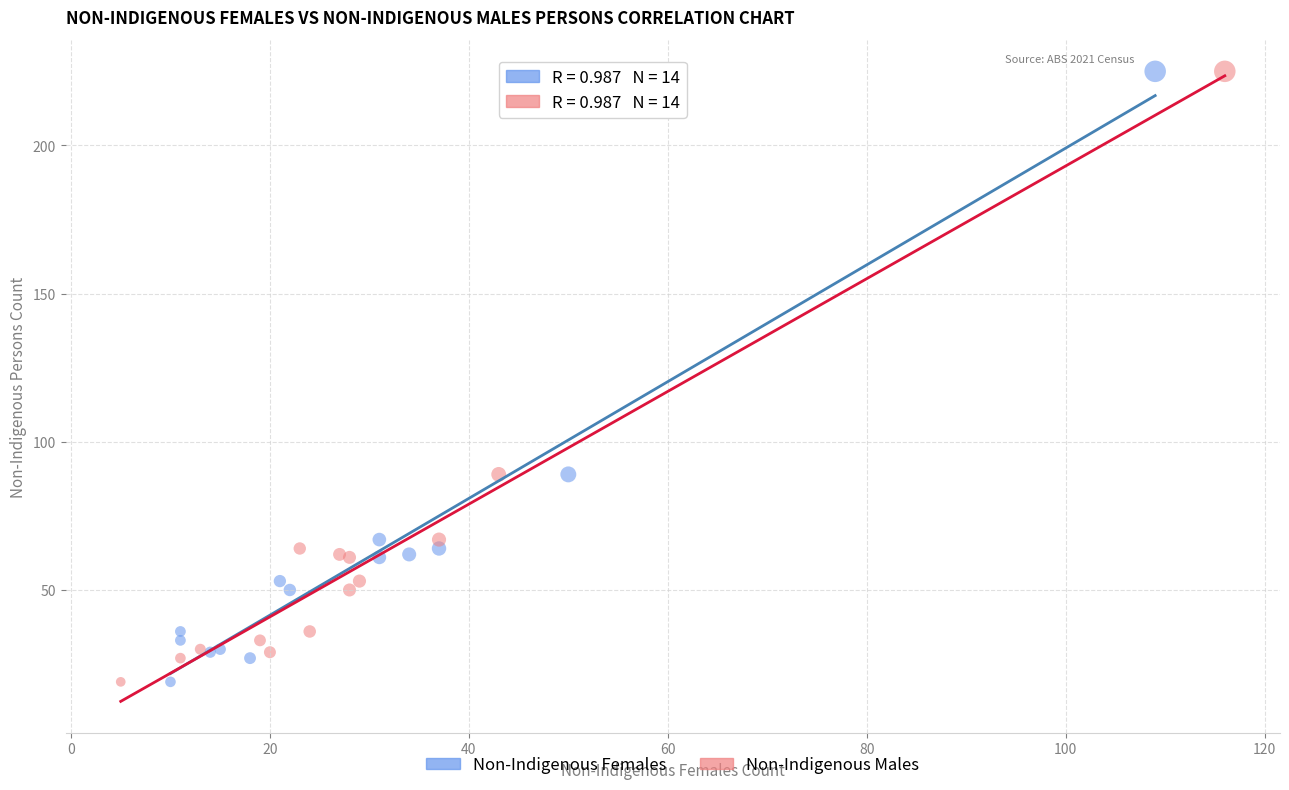

What are all the series names shown in the legend?

Non-Indigenous Females, Non-Indigenous Males